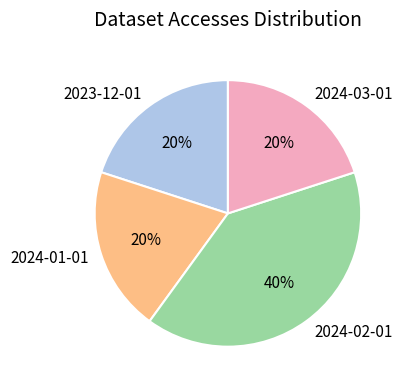

Is the sum of 2024-03-01 and 2024-02-01 greater than half?

Yes